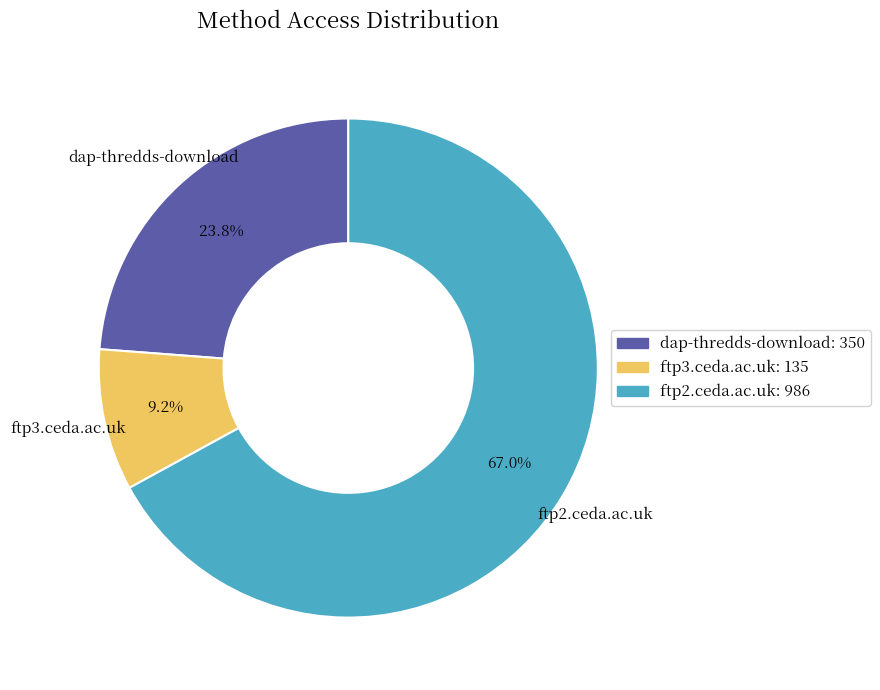

What is the majority slice?

ftp2.ceda.ac.uk